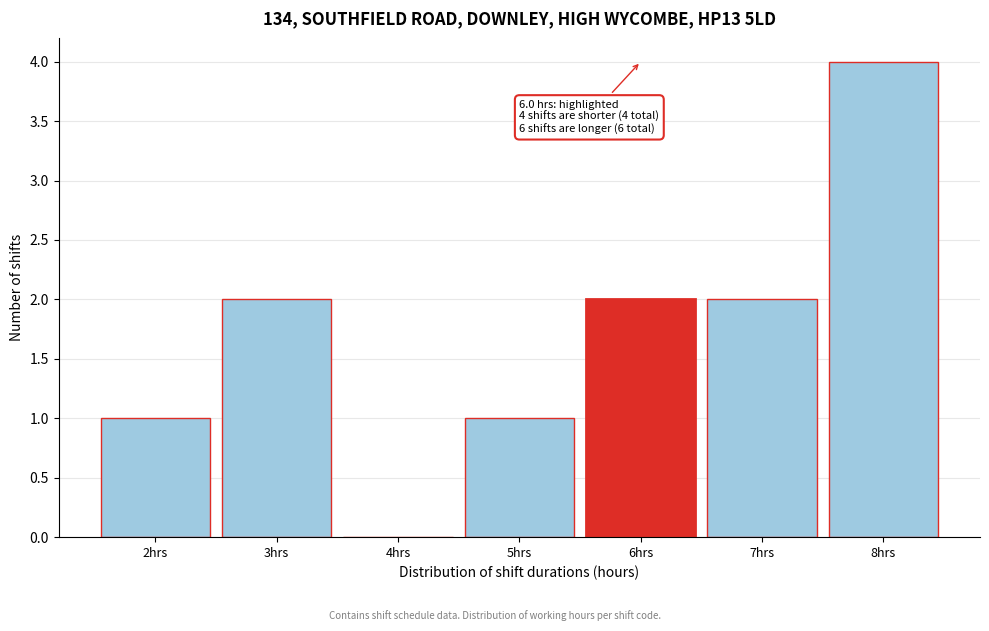

Reading right to left, transcribe all the data shown in this chart.

8hrs=4	7hrs=2	6hrs=2	5hrs=1	4hrs=0	3hrs=2	2hrs=1